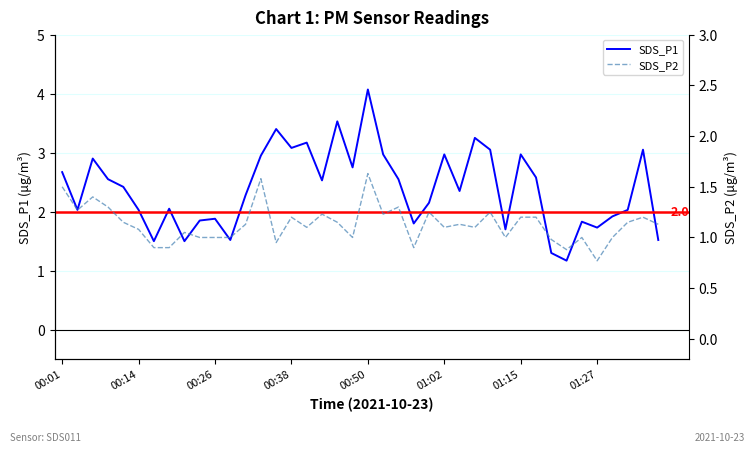

The value of SDS_P1 at 00:01 is 2.7. True or false?

True